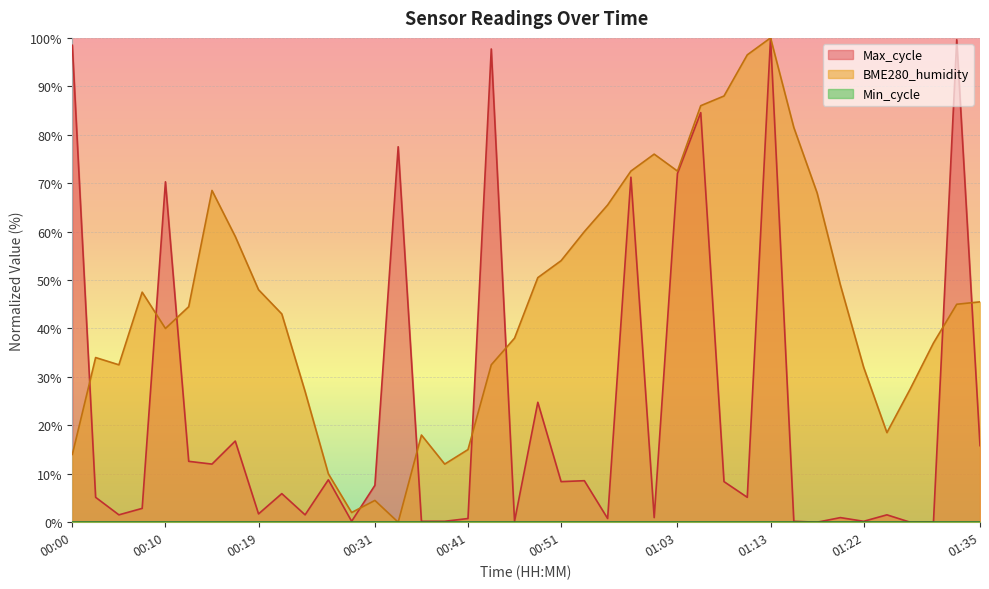

How many distinct data groups are displayed?

3